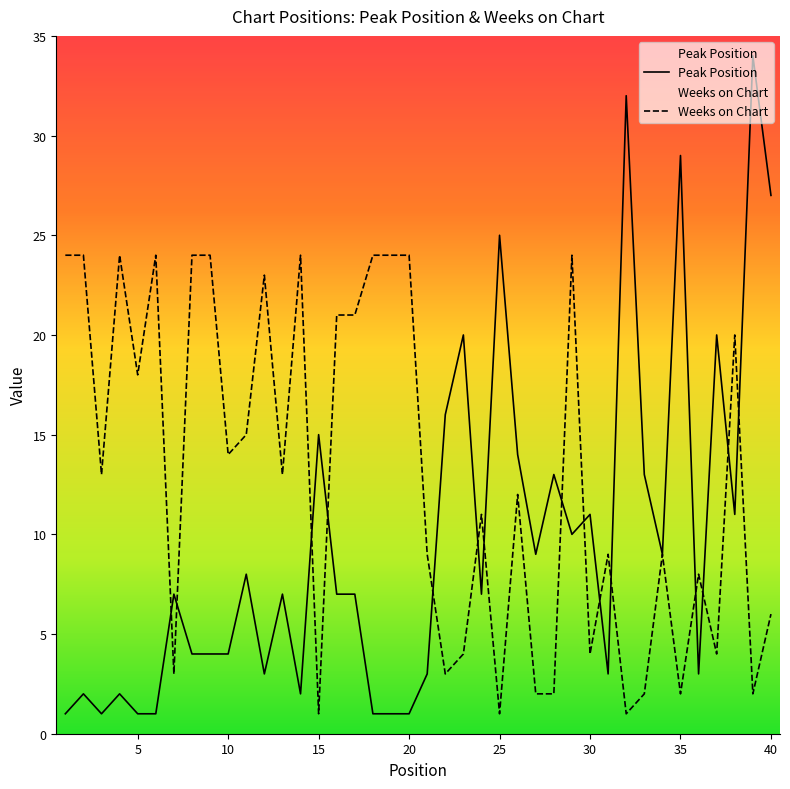

Where is the first local minimum for Peak Position?

3